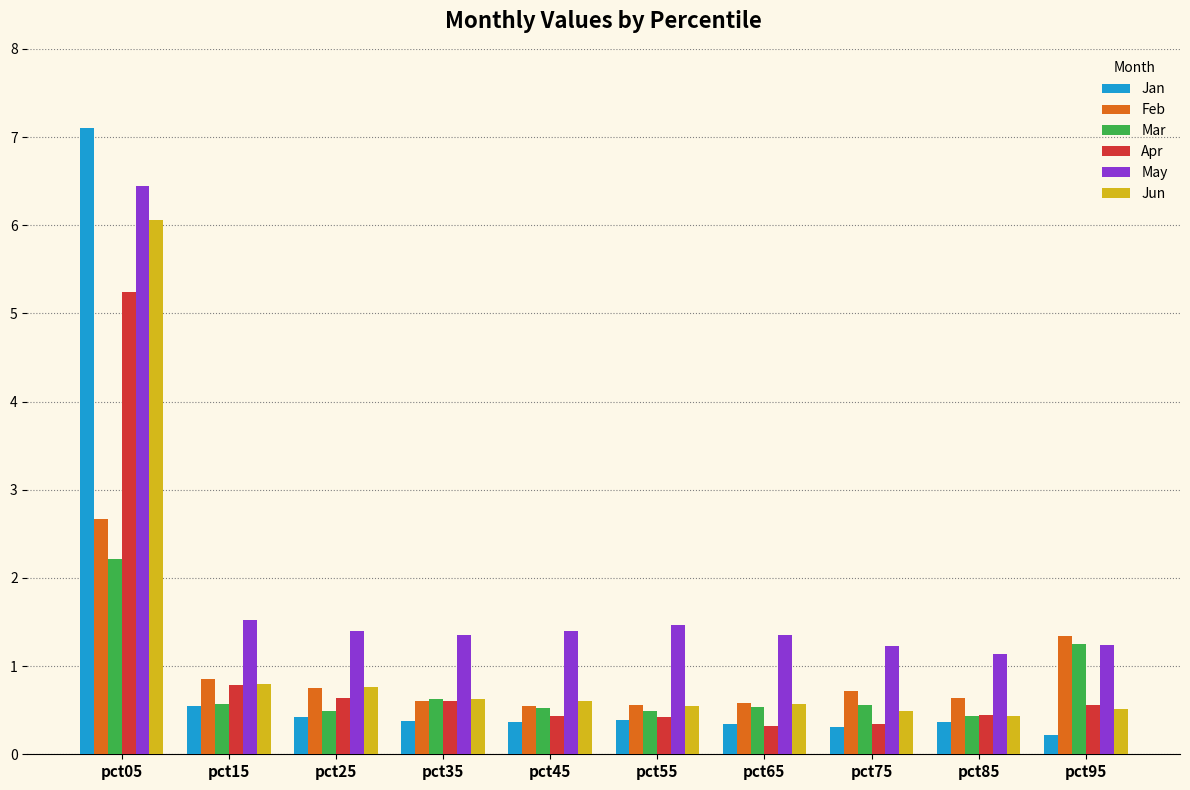

Is it true that Mar equals 0.2 at pct15?

False